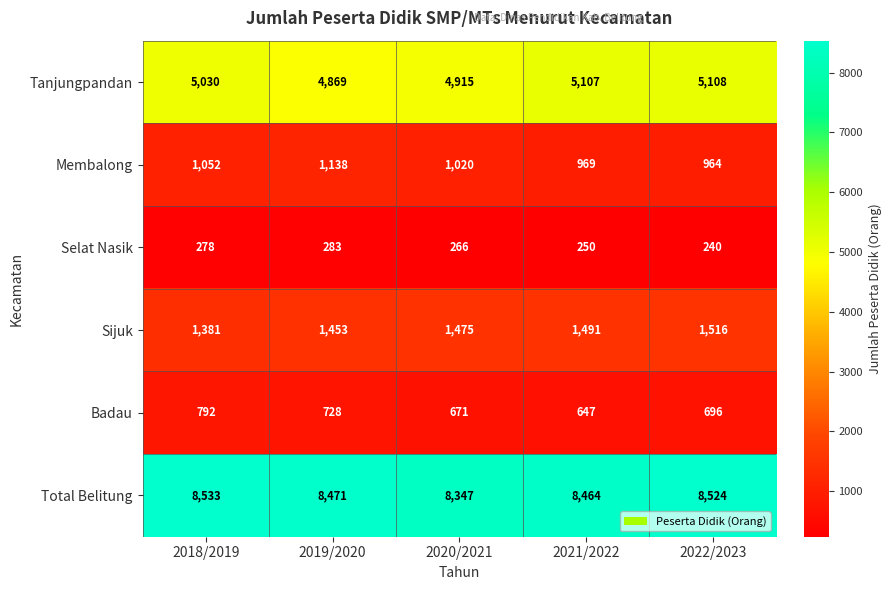

Rank the series by their maximum value, from lowest to highest.

Selat Nasik, Badau, Membalong, Sijuk, Tanjungpandan, Total Belitung